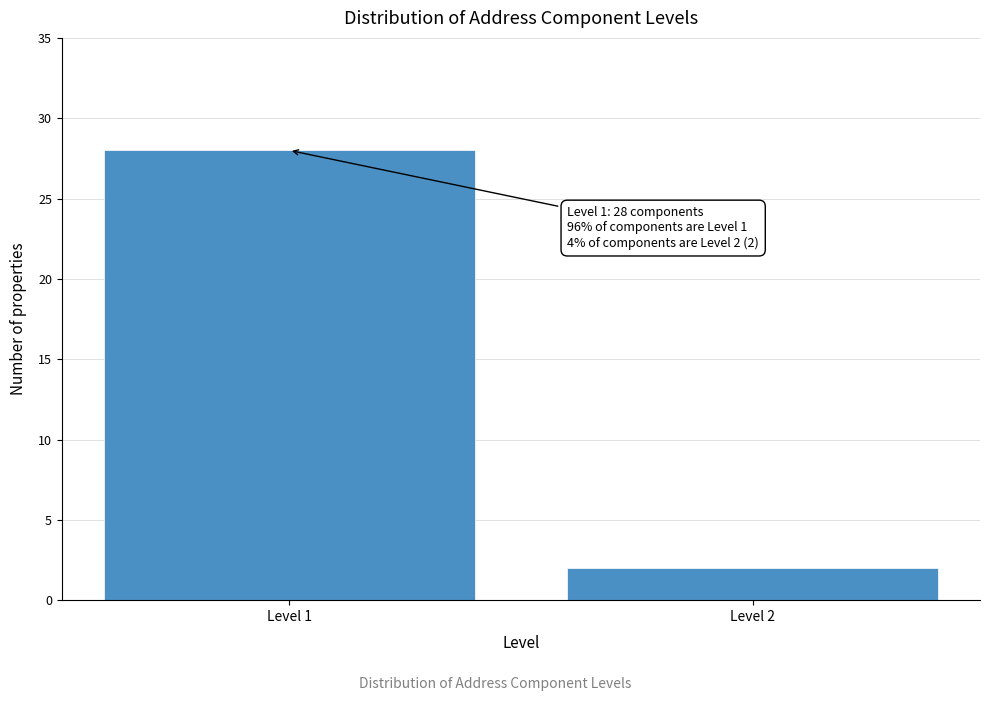

Reading left to right, what are all the values shown in this chart?

Level 1=28	Level 2=2